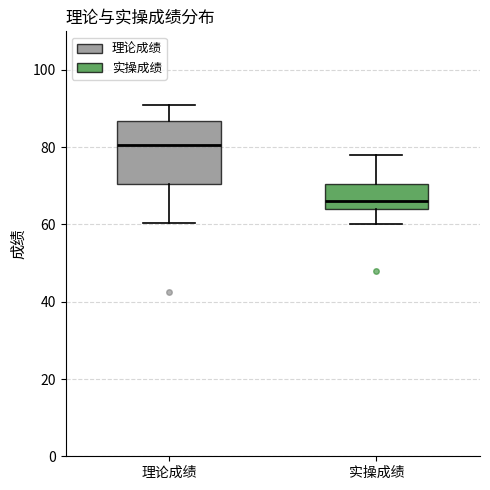

Reading left to right, read every box against the y-axis: the position of its median line, the range the box covers, and the ends of its whiskers. The values are not printed on the chart, so give them approximately, as read against the axis.

理论成绩: median 80, box 70 to 86, whiskers 60 to 92
实操成绩: median 66, box 64 to 70, whiskers 60 to 78